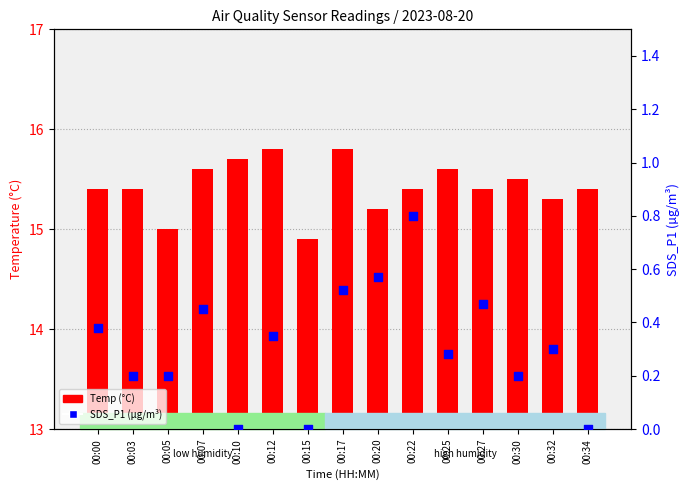

What is the total value across all series at 00:17?

16.3